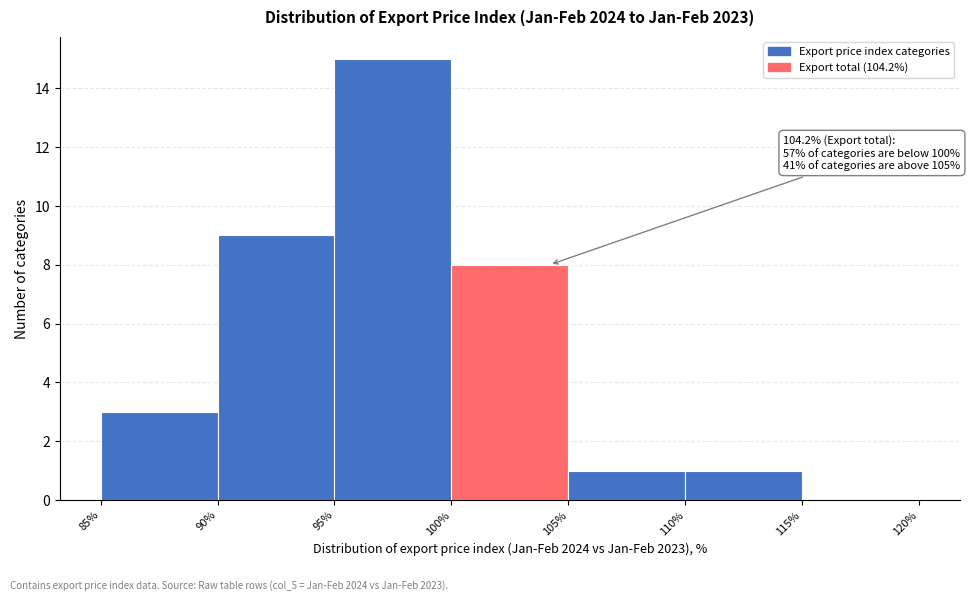

Which range on the x-axis has the tallest bar?

95% to 100%